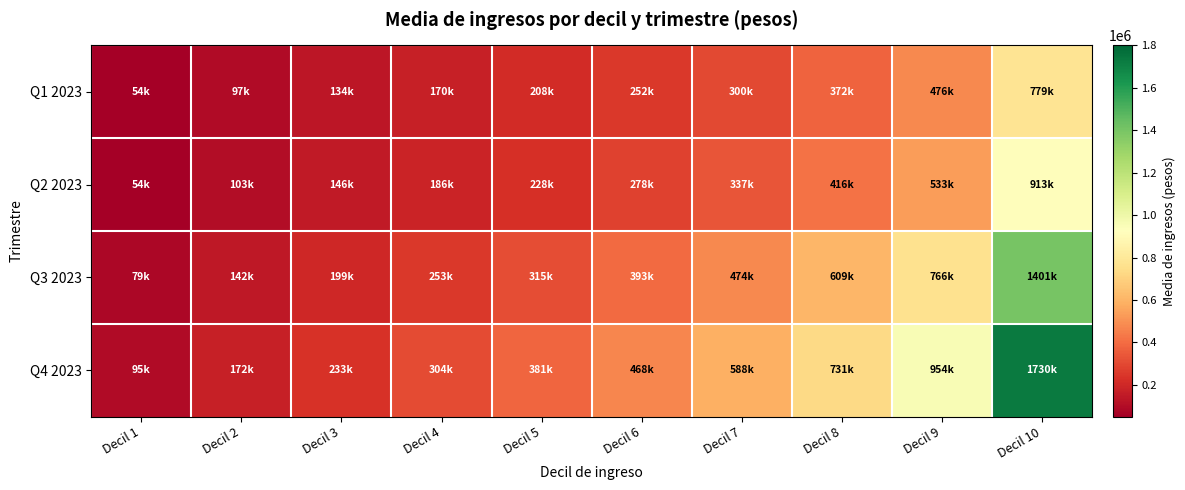

What is the smallest value displayed?

53898.7